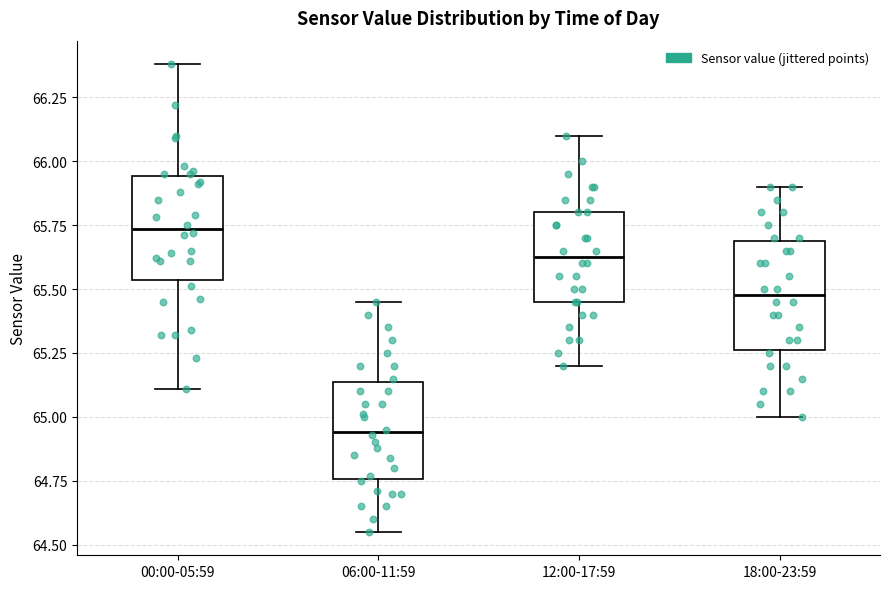

Which box's median line is the lowest?

06:00-11:59